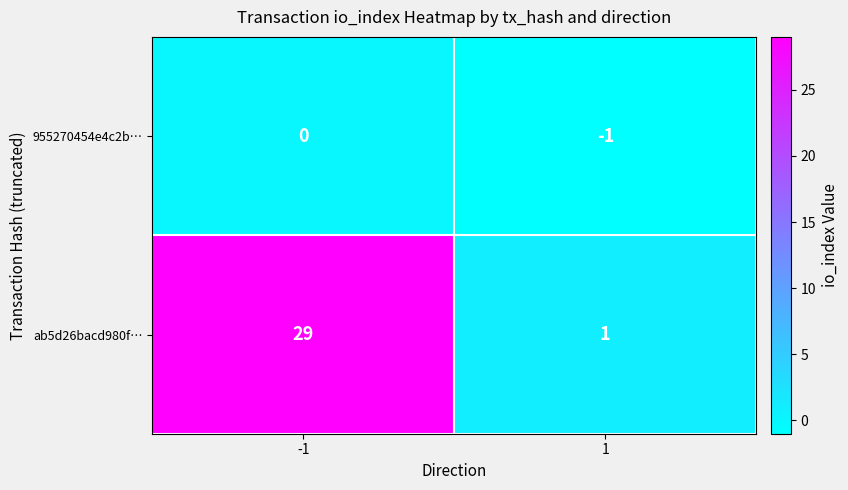

Rank the series by their average value, from lowest to highest.

955270454e4c2b…, ab5d26bacd980f…